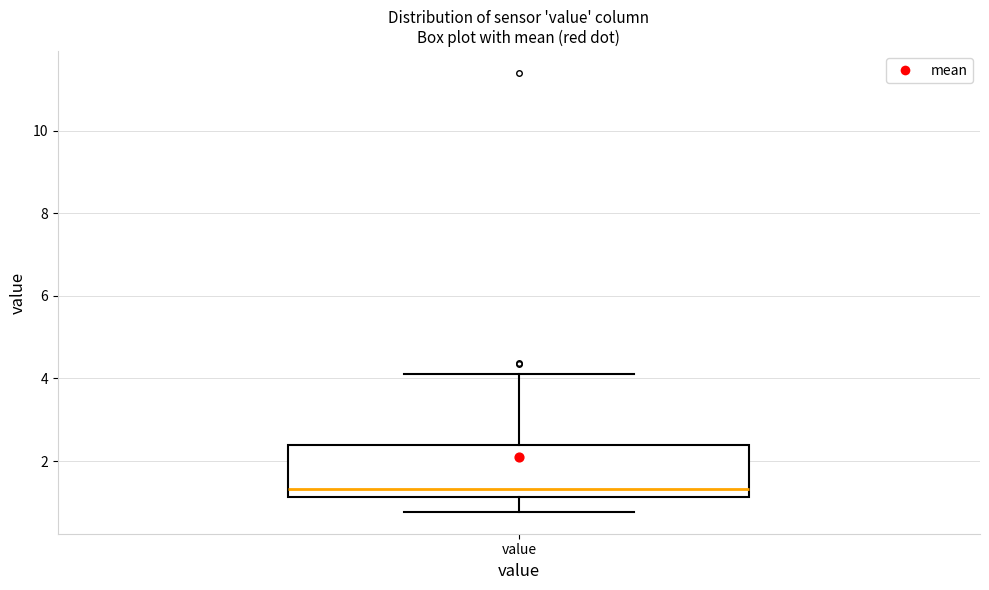

Read this box plot against the y-axis: the position of the median line, the range covered by the box, and the ends of both whiskers. The values are not printed on the chart, so give them approximately, as read against the axis.

median 1.4, box 1.2 to 2.4, whiskers 0.8 to 4.2